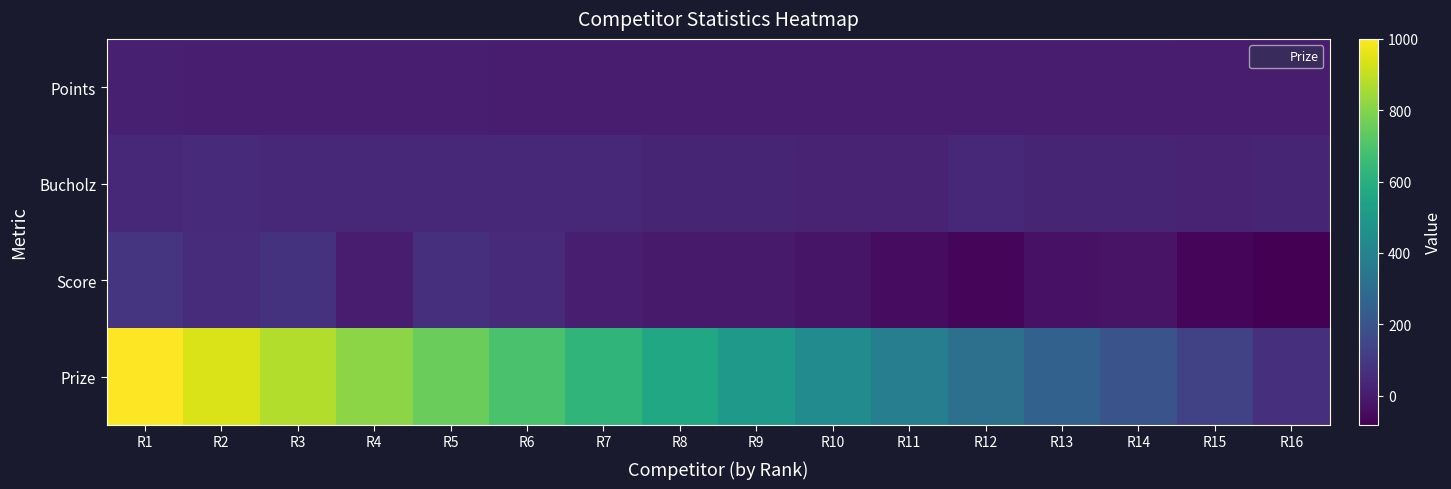

Reading left to right, what are all the values shown in this chart?

Points: R1=12	R2=10	R3=8	R4=8	R5=8	R6=6	R7=6	R8=6	R9=6	R10=6	R11=5	R12=4	R13=4	R14=3	R15=2	R16=0
Bucholz: R1=40	R2=48	R3=42	R4=42	R5=40	R6=41	R7=37	R8=29	R9=29	R10=22	R11=27	R12=39	R13=31	R14=31	R15=25	R16=29
Score: R1=85	R2=56	R3=76	R4=5	R5=66	R6=47	R7=9	R8=-4	R9=-5	R10=-20	R11=-45	R12=-65	R13=-31	R14=-27	R15=-65	R16=-82
Prize: R1=1000	R2=938	R3=876	R4=814	R5=752	R6=690	R7=628	R8=566	R9=504	R10=442	R11=380	R12=318	R13=256	R14=194	R15=132	R16=70